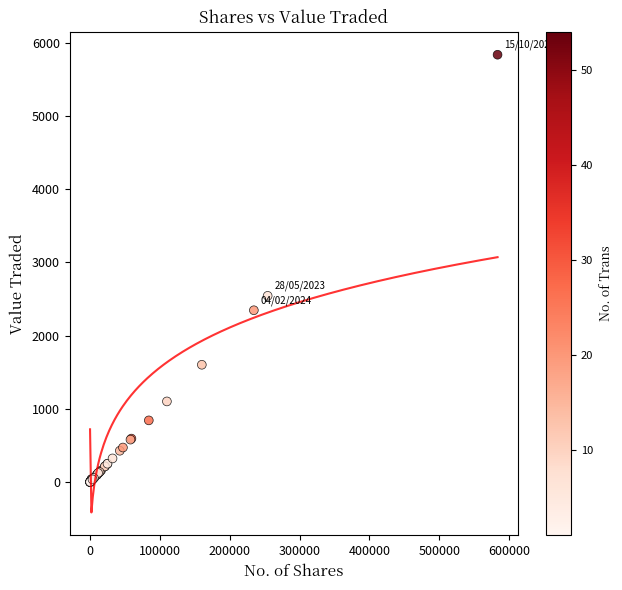

What Y value in the scatter plot is closest to 2919?

2544